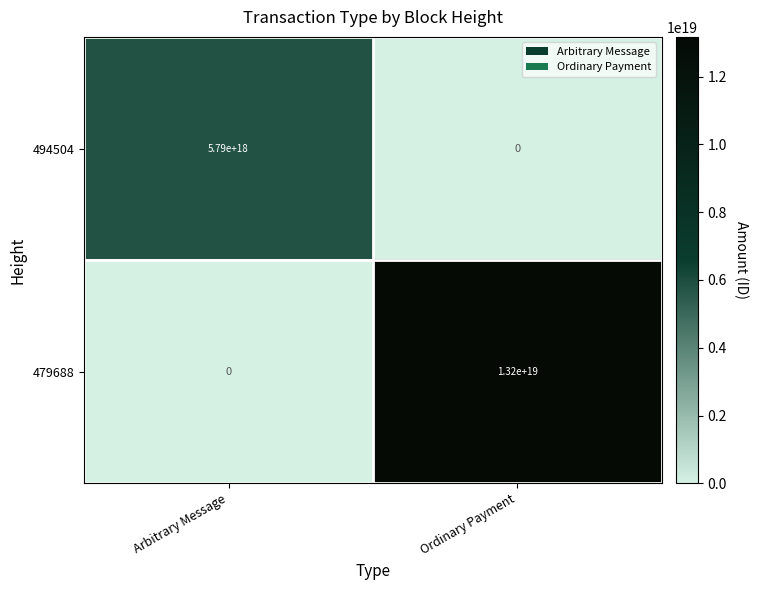

Which label corresponds to the largest value in the chart?

Ordinary Payment